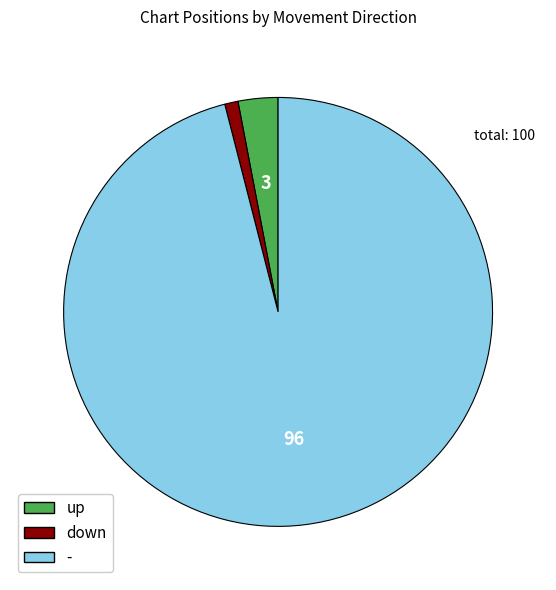

Between up and -, which is larger?

-